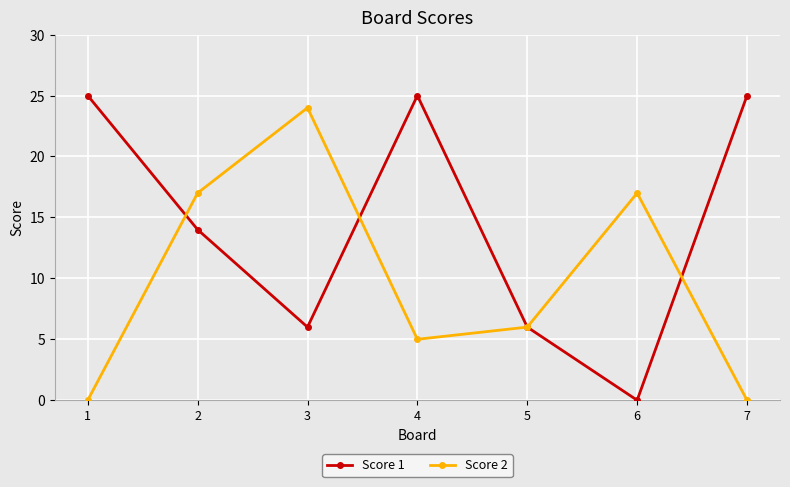

Between 1 and 4, which series saw the biggest shift?

Score 2